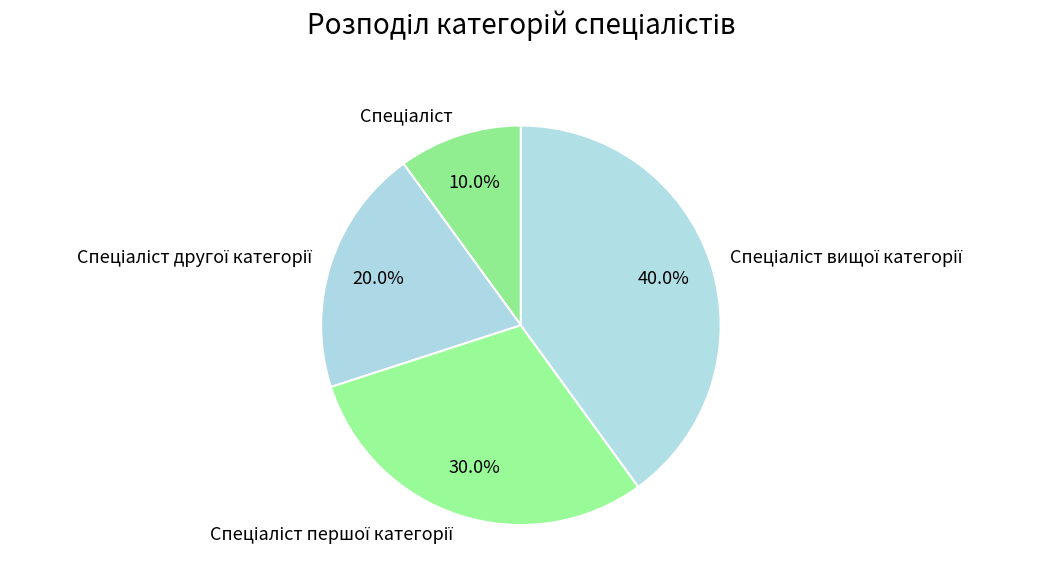

Is there a majority slice in this chart?

No